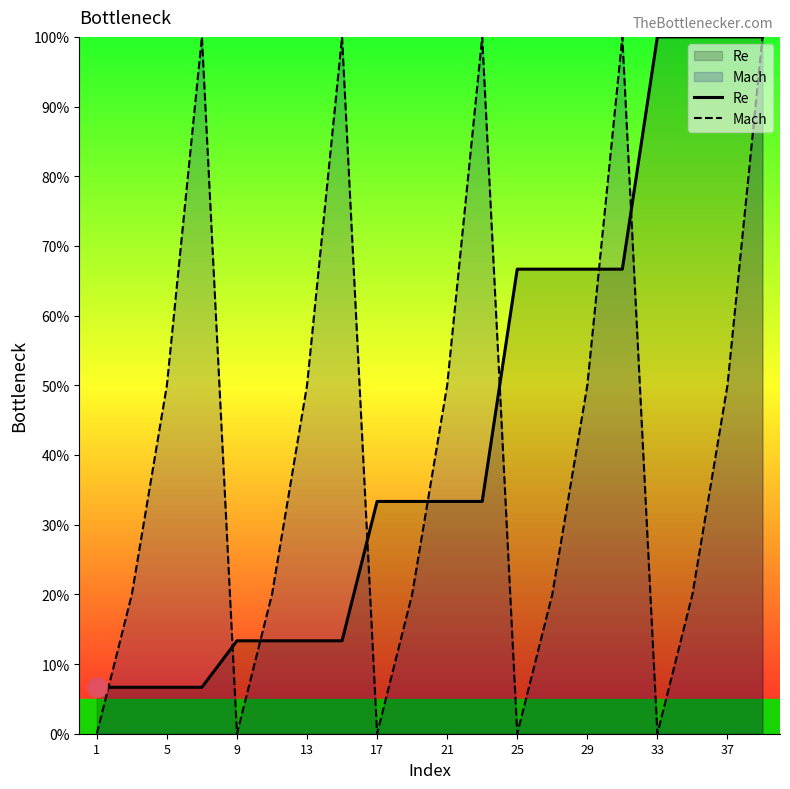

What is the lowest value of the Re series?

6.7